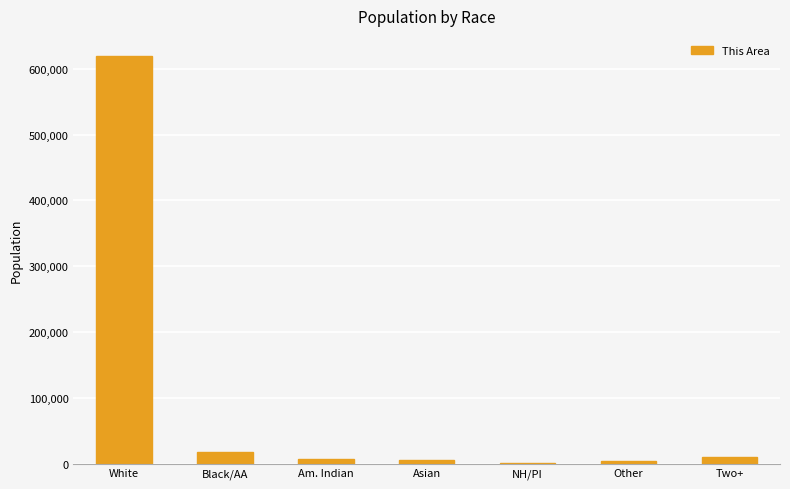

Is it true that the value at Two+ is 10142?

True